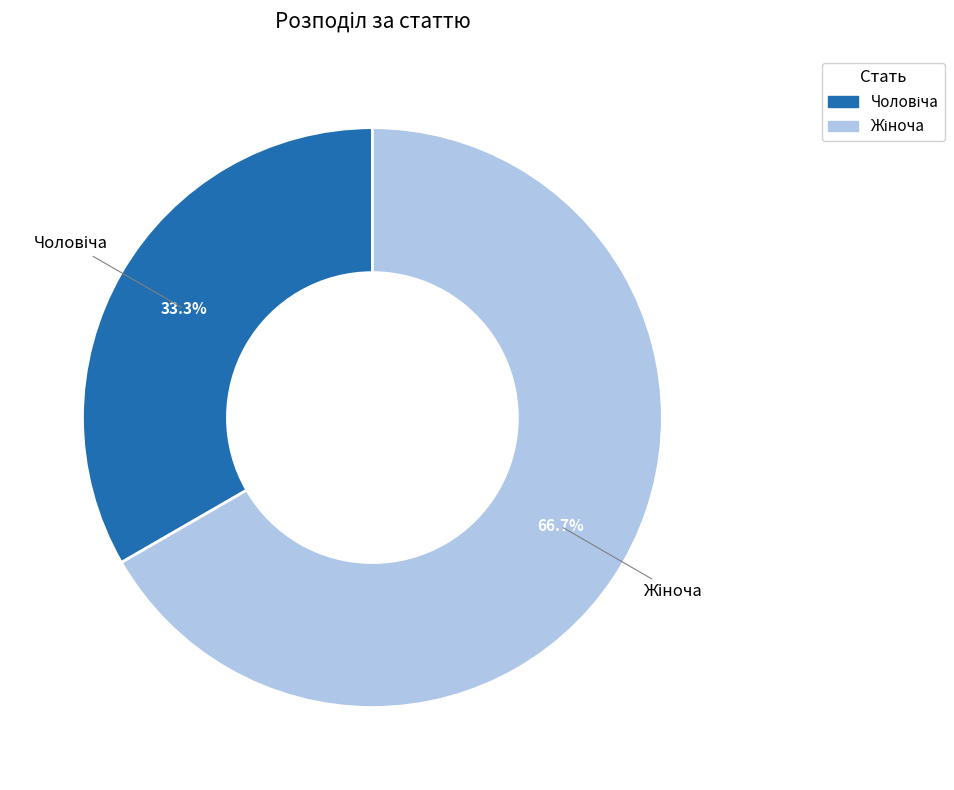

Is there any slice that represents more than half of the pie?

Yes